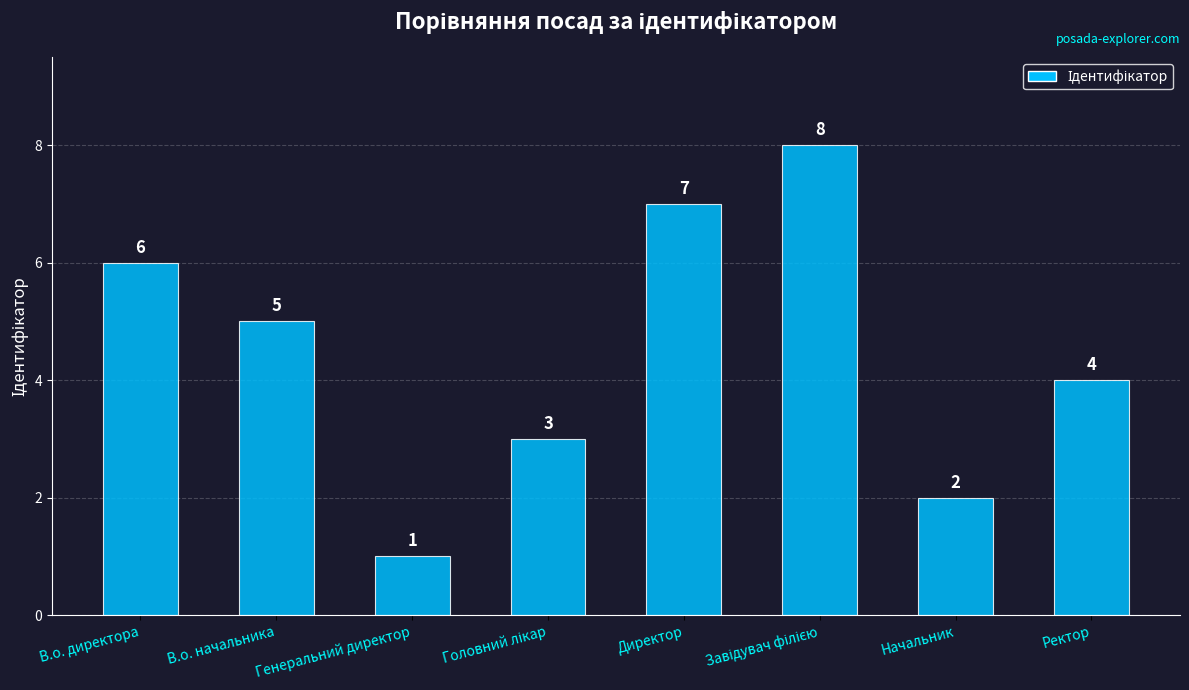

How many values are below 5?

4